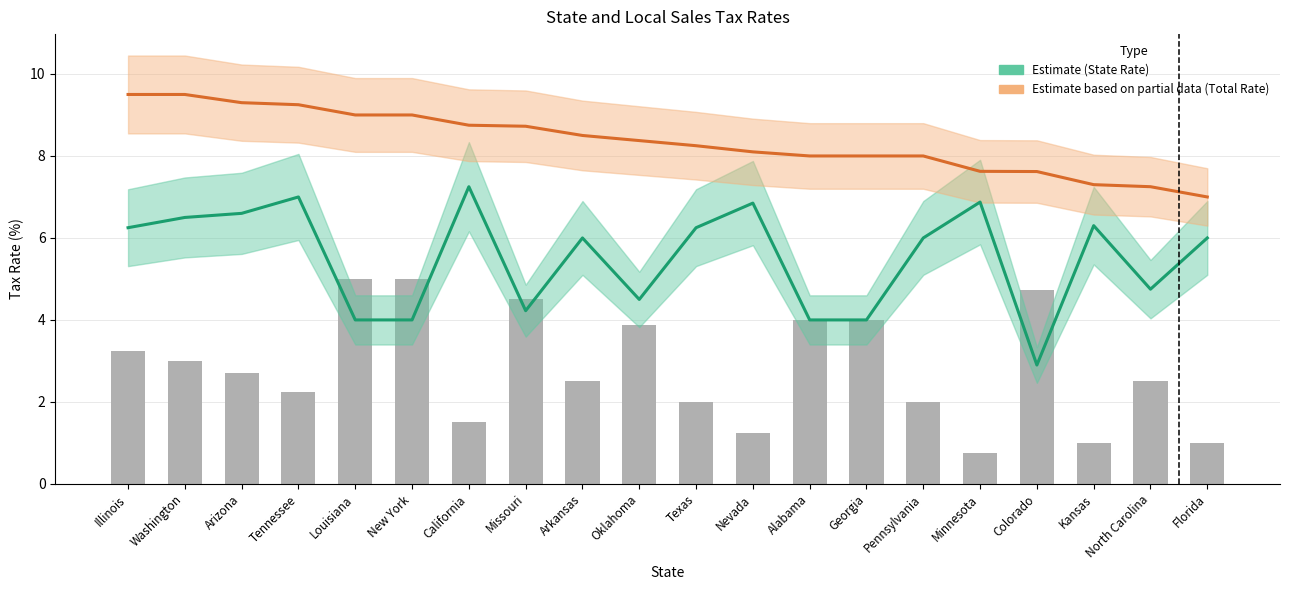

At which category is the sum across all series the highest?

Tennessee